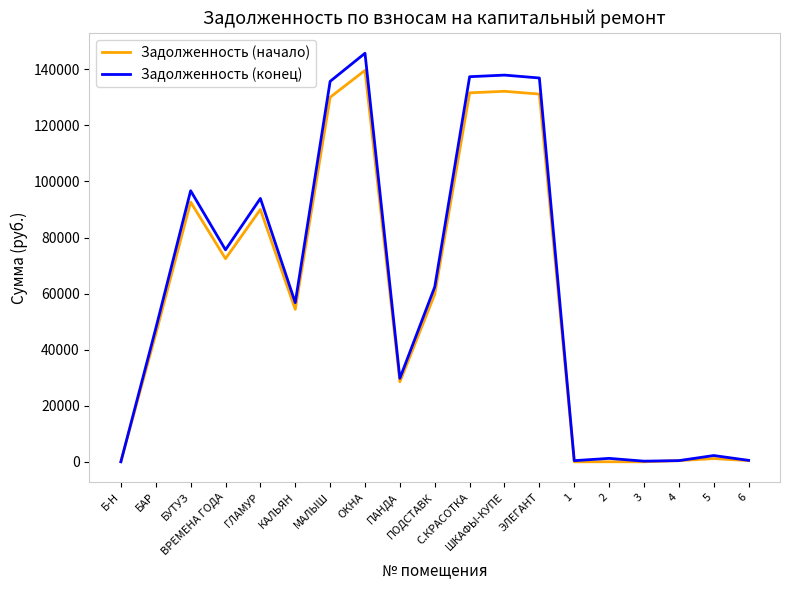

Which series has the widest spread of values?

Задолженность (конец)